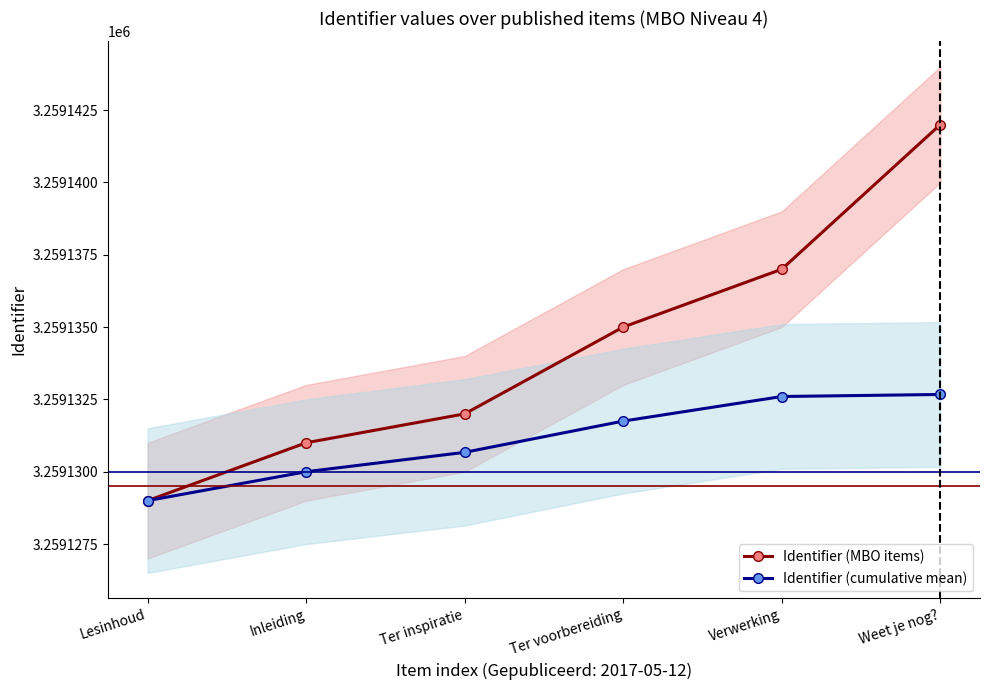

Does the chart display data point markers on the line(s)?

Yes